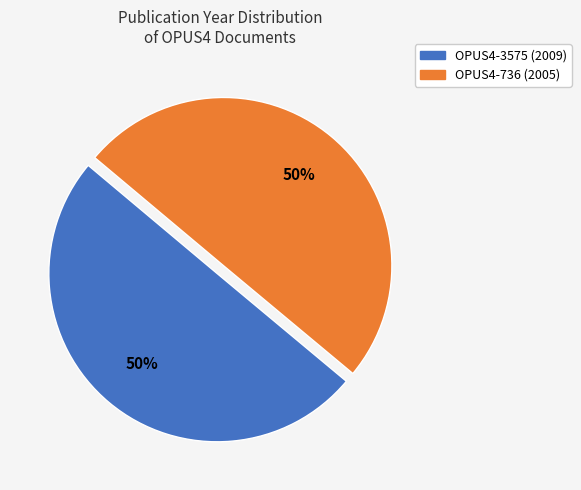

True or false: OPUS4-736 (2005) accounts for 50% of the total.

True